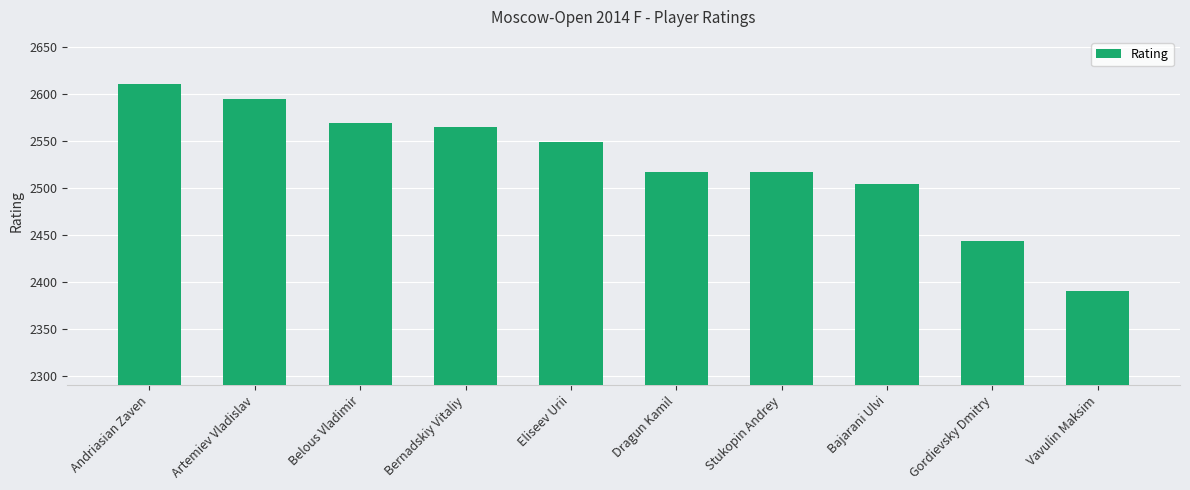

What is the label of the 1st bar from the left?

Andriasian Zaven